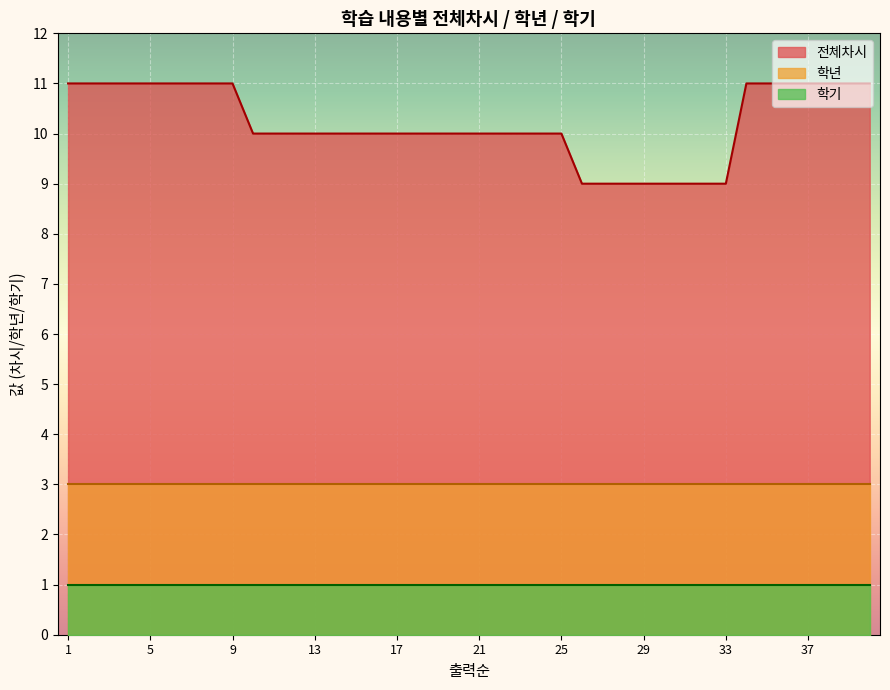

What is the lowest value of the 학년 series?

3